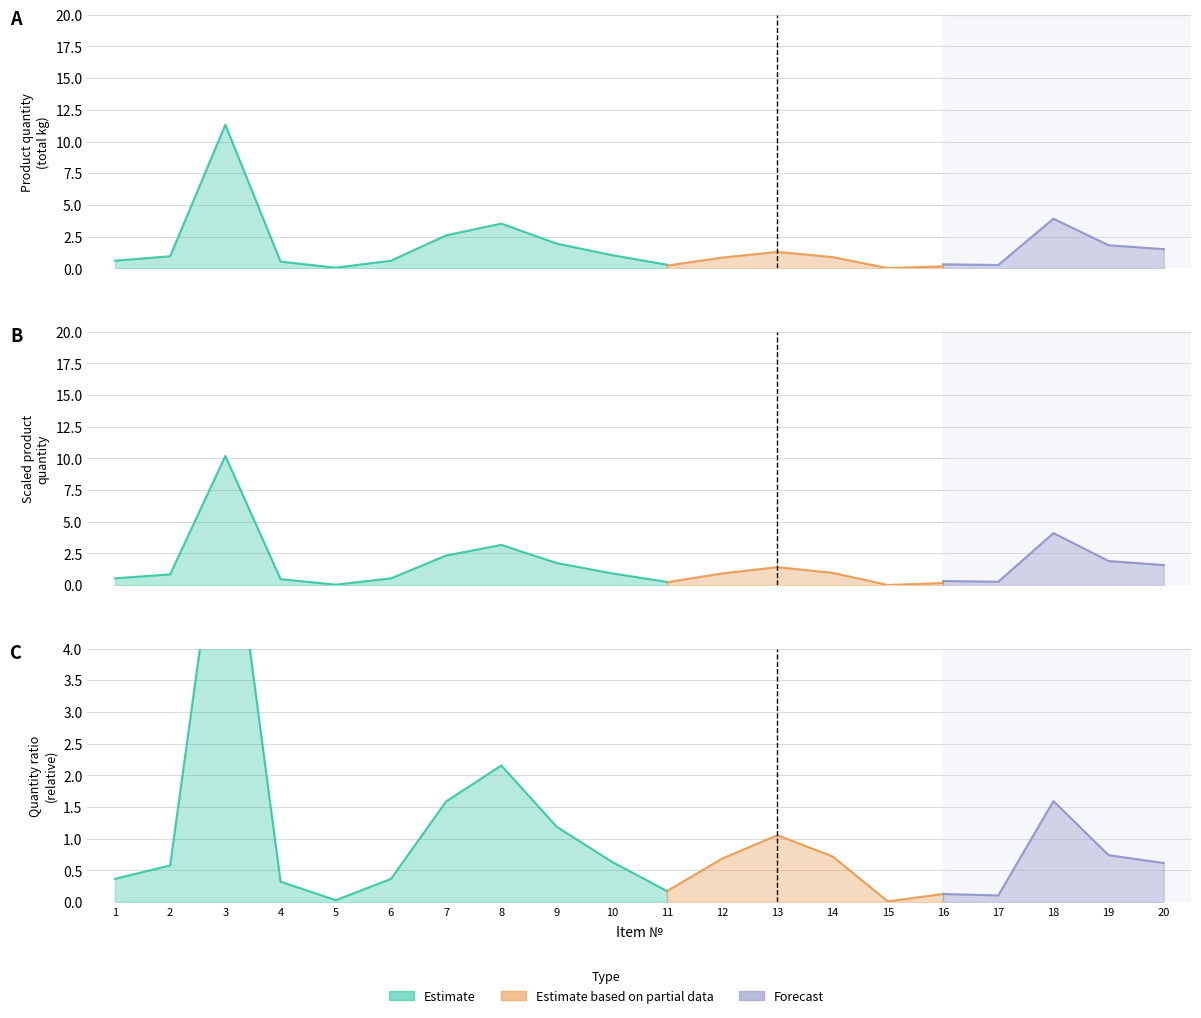

What is the value of the Estimate based on partial data point at the 19th from the left?

0.9